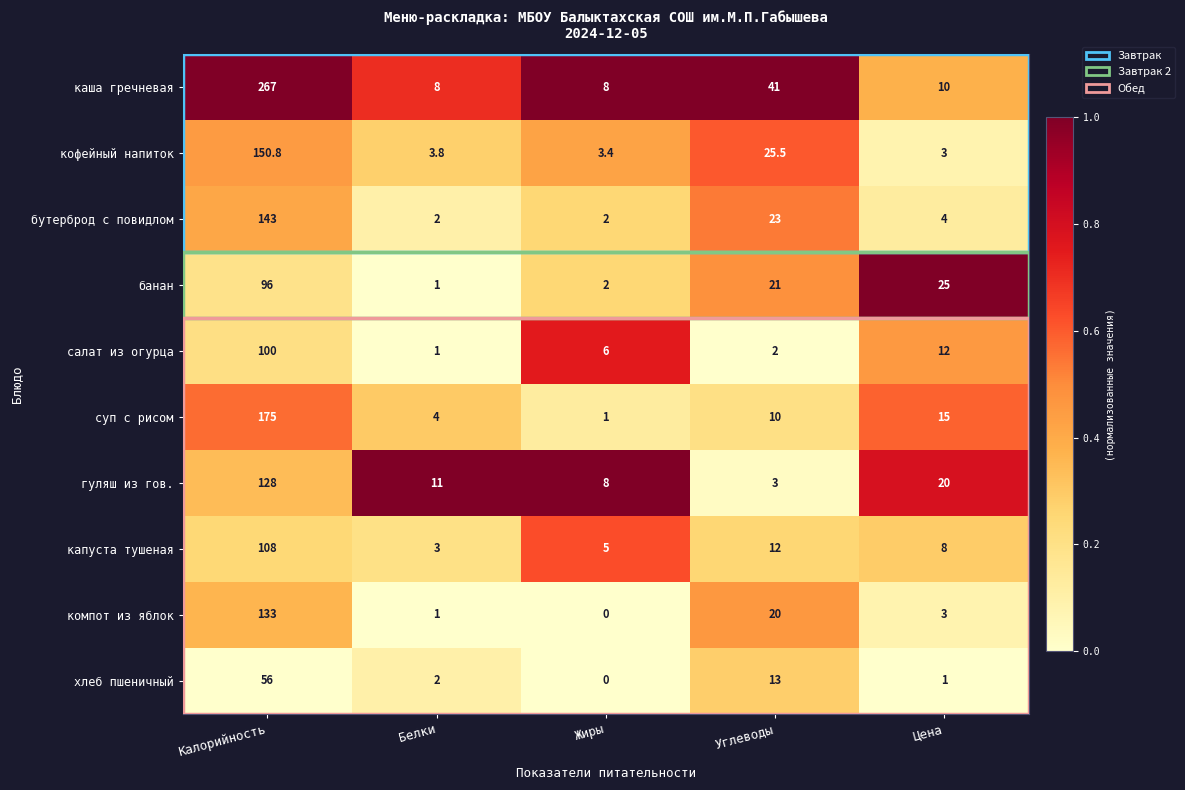

What is the spread (max minus min) of values at Цена?

24.0